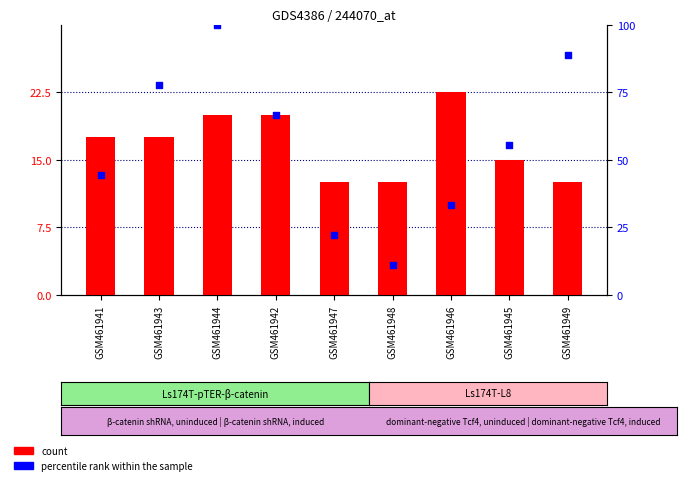

What are all the series names shown in the legend?

count, percentile rank within the sample